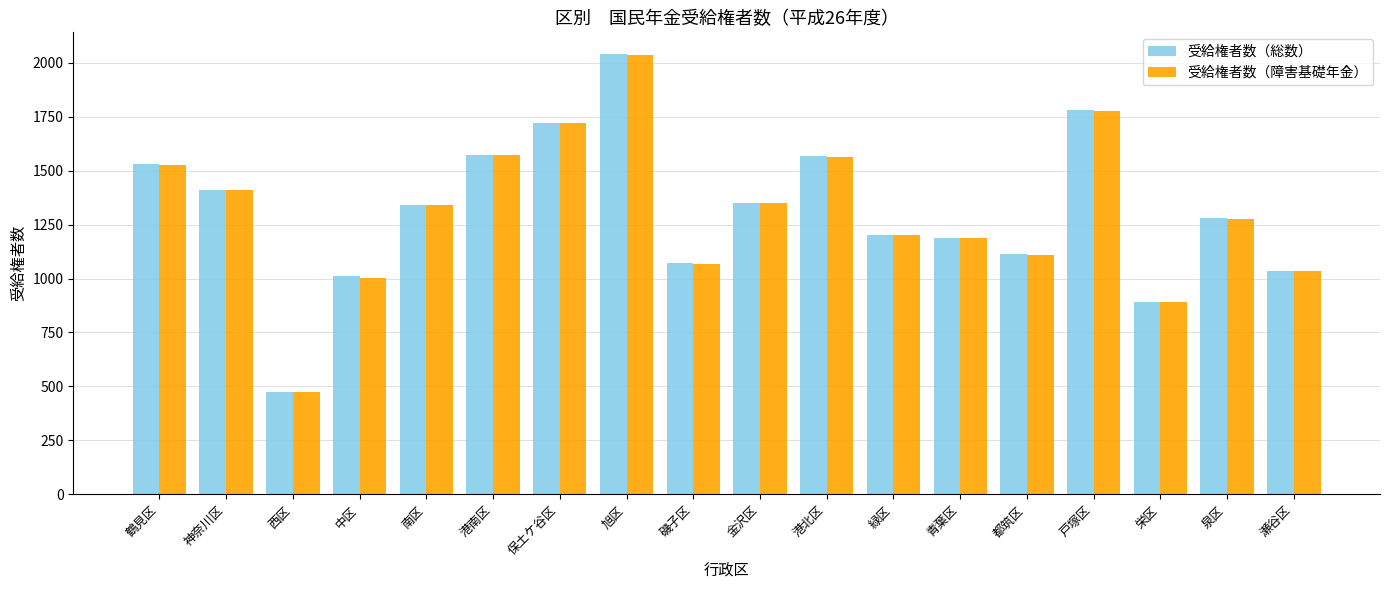

What is the smallest value displayed?

476